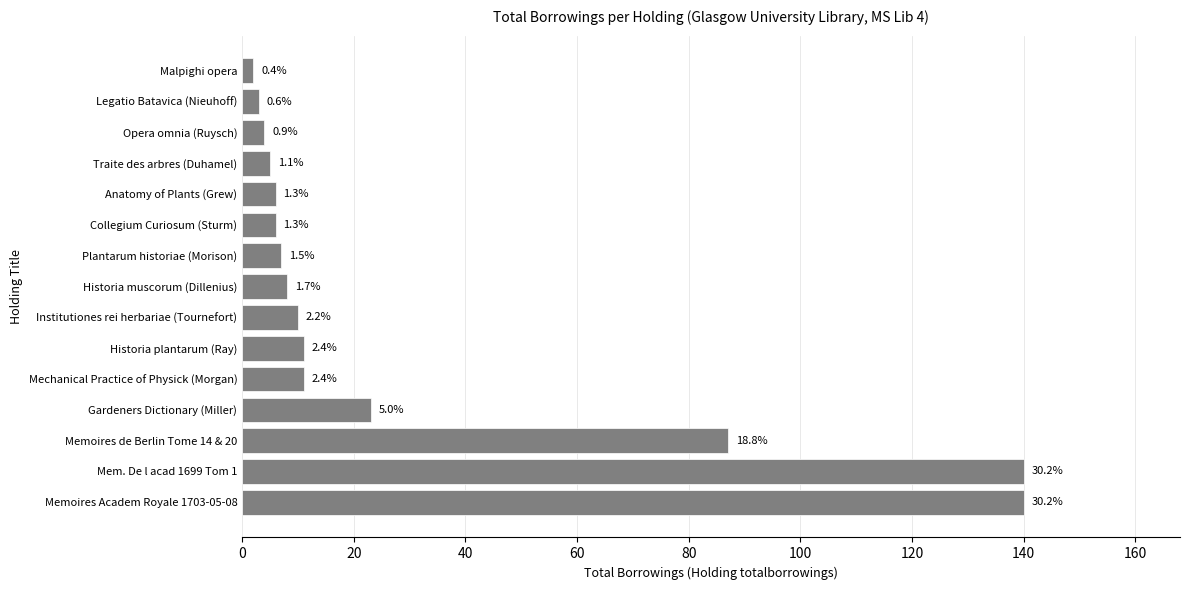

Does the chart contain any negative values?

No